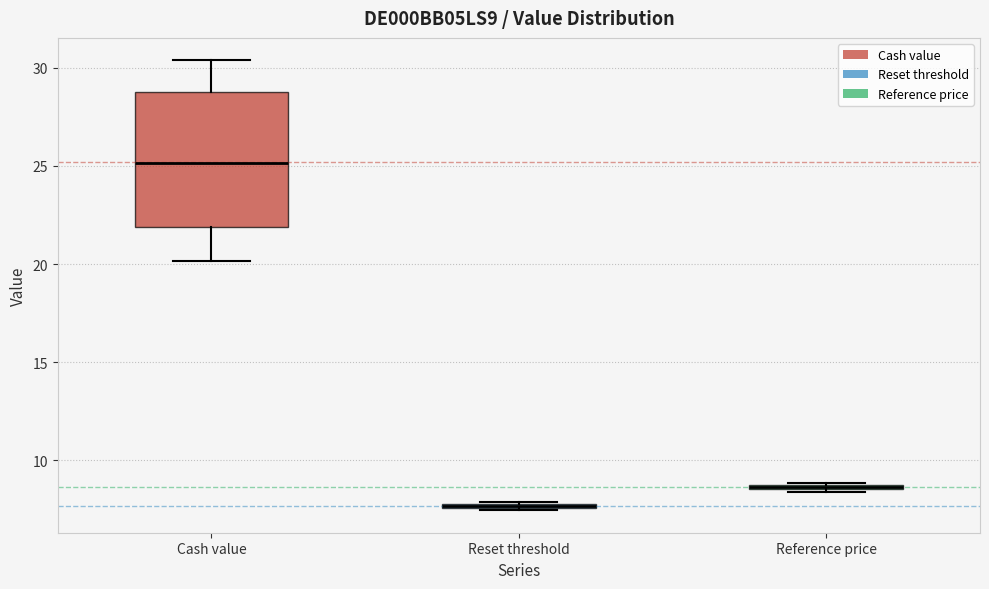

Which box is the tallest, from its lower edge to its upper edge?

Cash value